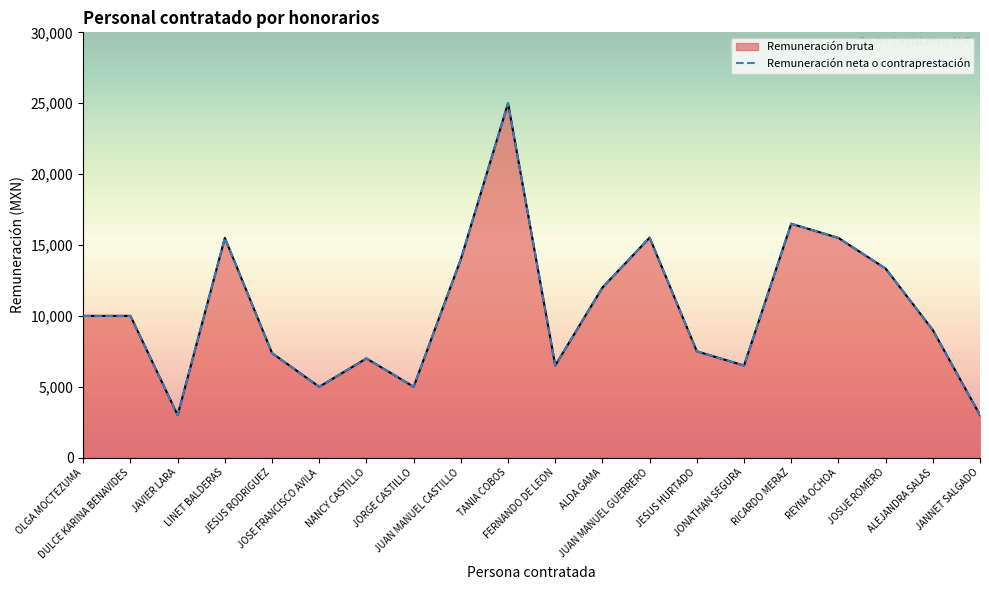

What is the total value across all series at ALEJANDRA SALAS?

18000.0